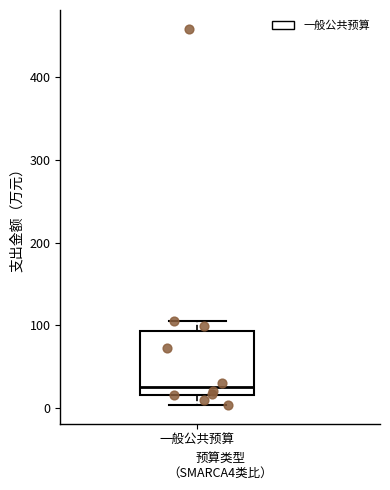

Where does the median line of the box for 一般公共预算 sit on the y-axis? The values are not printed on the chart, so give them approximately, as read against the axis.

30